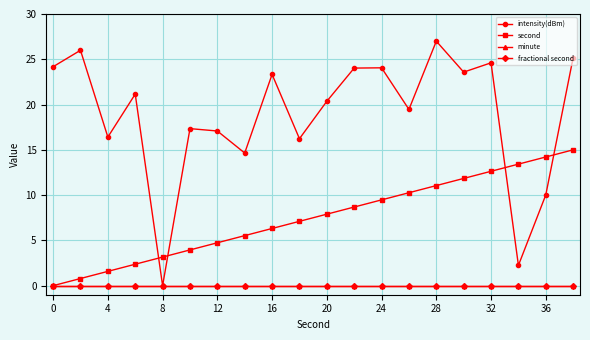

Reading left to right, transcribe all the data shown in this chart.

intensity(dBm): 24.2	26.0	16.4	21.2	0.0	17.3	17.1	14.6	23.3	16.2	20.4	24.0	24.1	19.5	27.0	23.6	24.6	2.2	10.0	25.2
second: 0.0	0.8	1.6	2.4	3.2	3.9	4.7	5.5	6.3	7.1	7.9	8.7	9.5	10.3	11.1	11.8	12.6	13.4	14.2	15.0
minute: 0.0	0.0	0.0	0.0	0.0	0.0	0.0	0.0	0.0	0.0	0.0	0.0	0.0	0.0	0.0	0.0	0.0	0.0	0.0	0.0
fractional second: 0.0	0.0	0.0	0.0	0.0	0.0	0.0	0.0	0.0	0.0	0.0	0.0	0.0	0.0	0.0	0.0	0.0	0.0	0.0	0.0